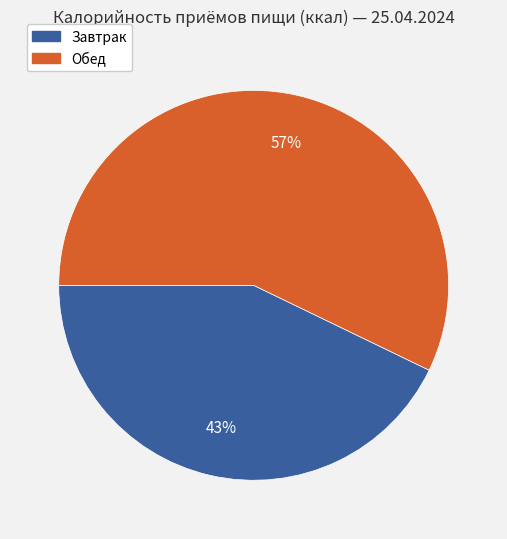

What is the smallest slice in the pie chart?

Завтрак